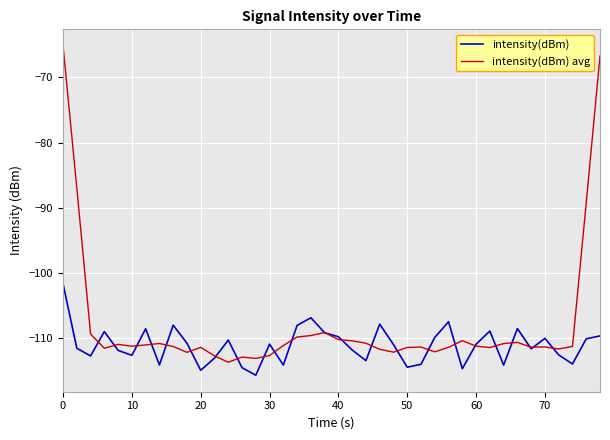

In intensity(dBm) avg, how many points are higher than both neighbors (excluding endpoints)?

9